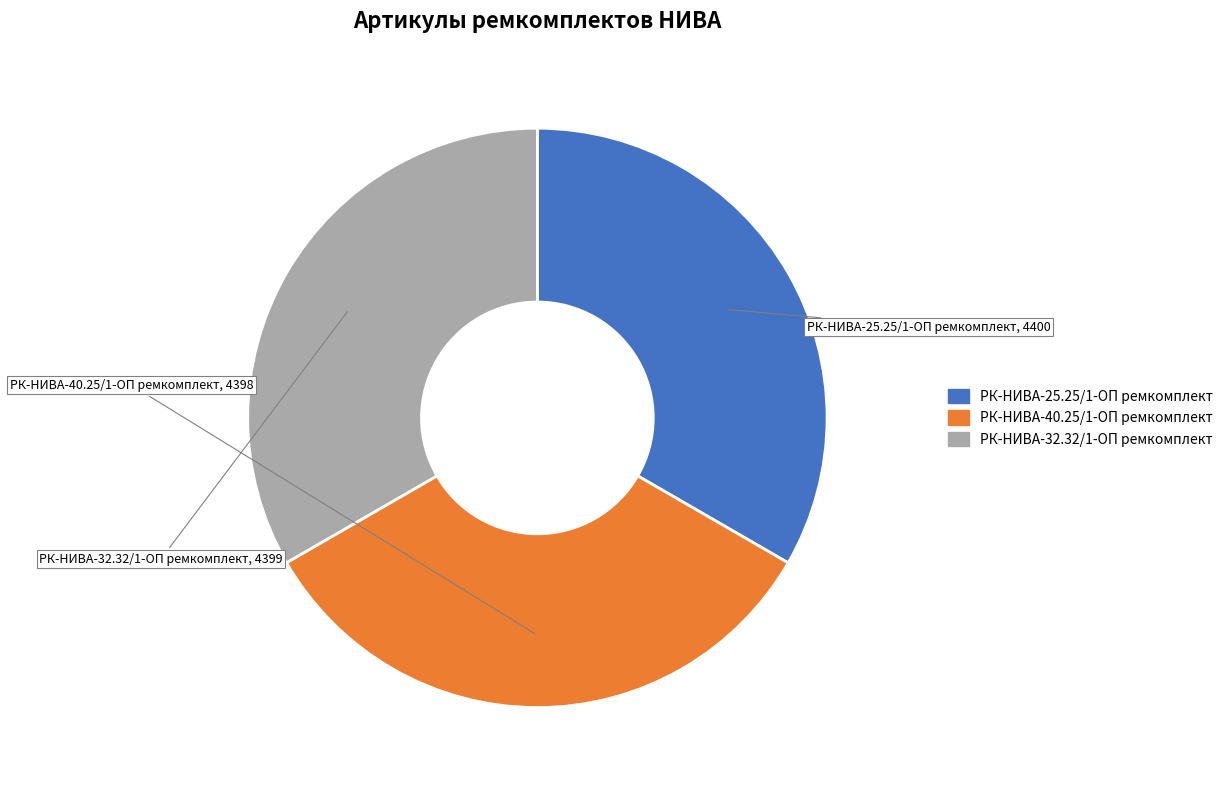

Does РК-НИВА-32.32/1-ОП ремкомплект represent more than half of the total?

No